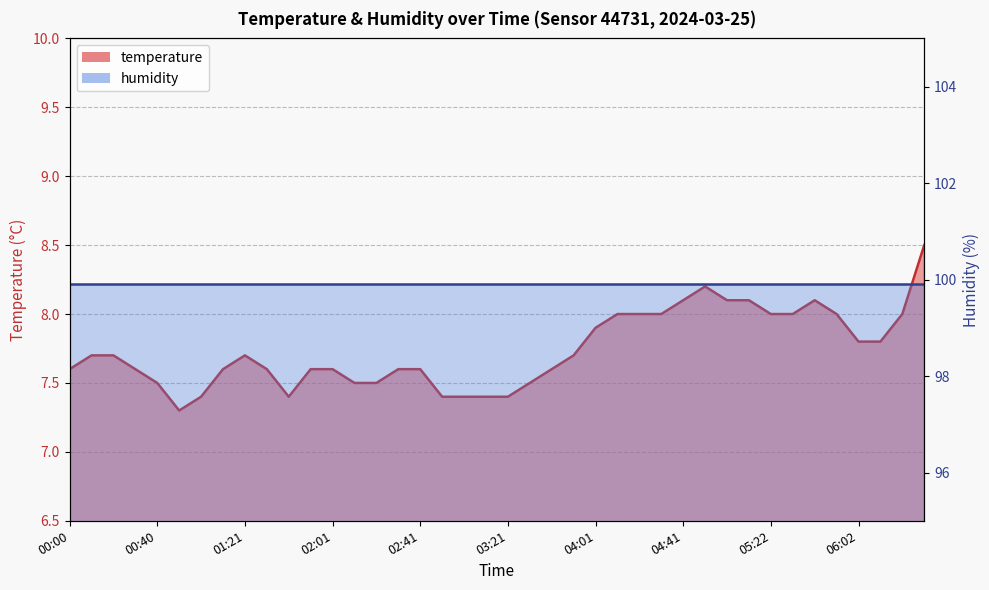

How many points are higher than both their immediate neighbors (excluding endpoints)?

3